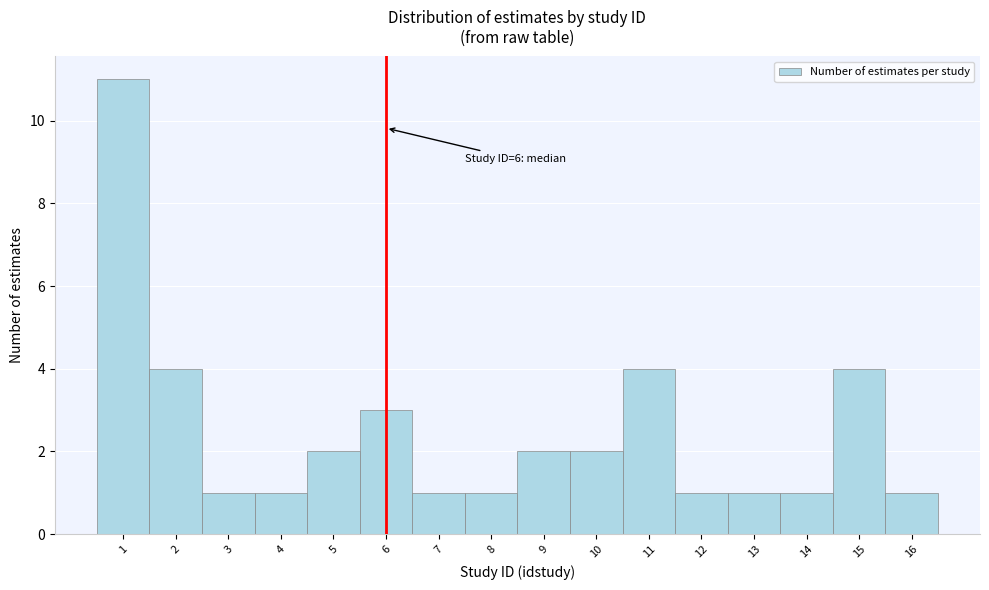

Which range on the x-axis has the tallest bar?

0.5 to 1.5